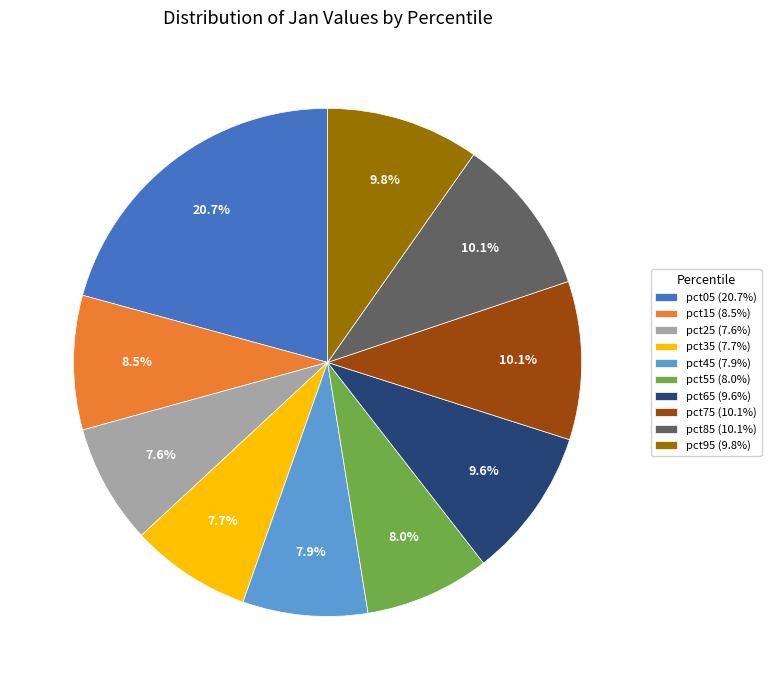

What percentage is NOT represented by pct75?

89.9%